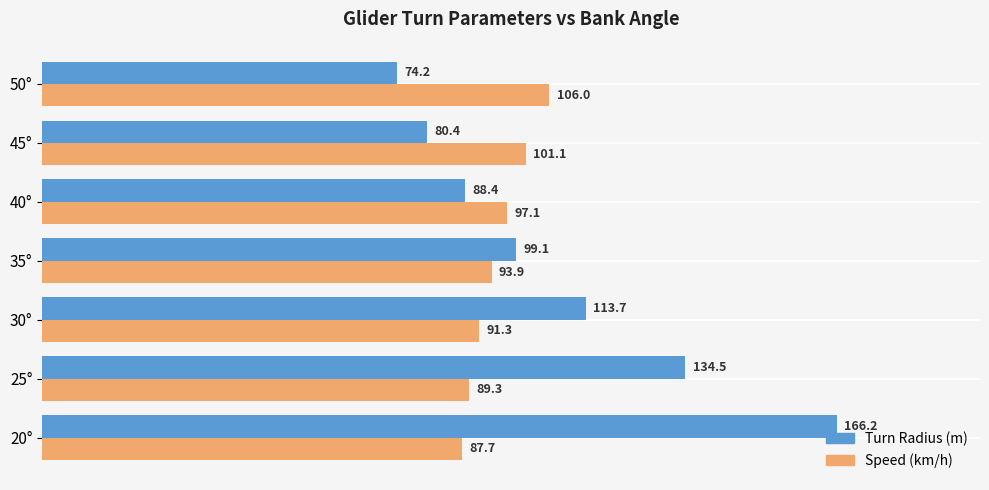

What is the difference between the highest and lowest values at 25°?

45.2